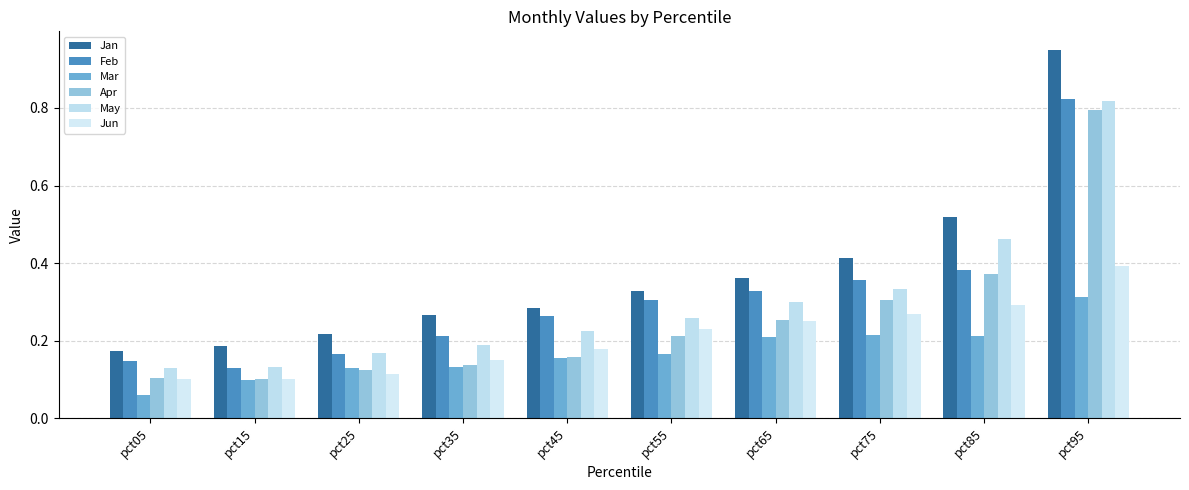

What is the spread (max minus min) of values at pct15?

0.1